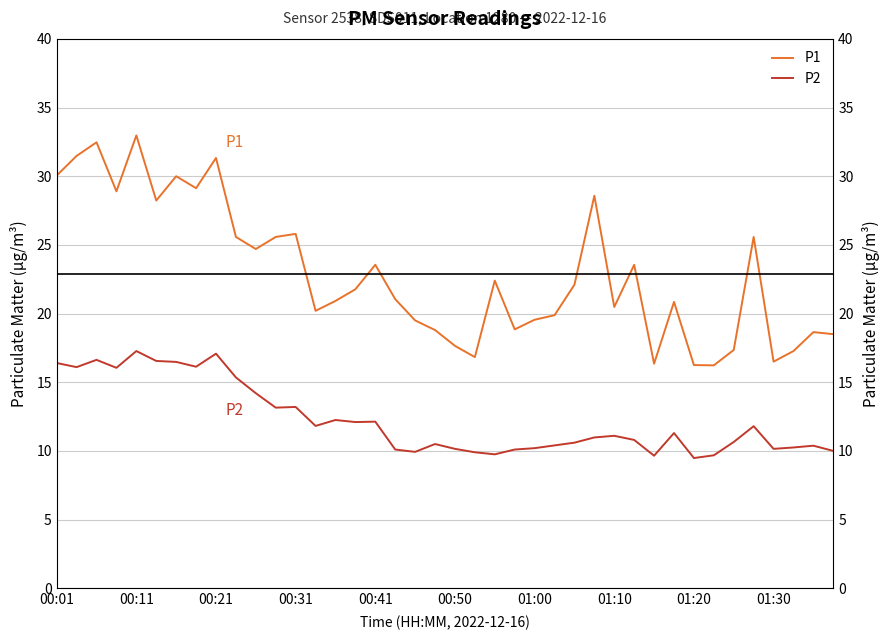

Reading left to right, list all the values displayed in this chart.

P1: 30.1	31.5	32.5	28.9	33.0	28.2	30.0	29.1	31.3	25.6	24.7	25.6	25.8	20.2	20.9	21.8	23.6	21.1	19.5	18.8	17.6	16.8	22.4	18.9	19.6	19.9	22.1	28.6	20.5	23.6	16.4	20.9	16.2	16.2	17.4	25.6	16.5	17.3	18.6	18.5
P2: 16.4	16.1	16.6	16.1	17.3	16.6	16.5	16.1	17.1	15.3	14.2	13.2	13.2	11.8	12.2	12.1	12.1	10.1	9.9	10.5	10.2	9.9	9.8	10.1	10.2	10.4	10.6	11.0	11.1	10.8	9.7	11.3	9.5	9.7	10.7	11.8	10.2	10.2	10.4	10.0